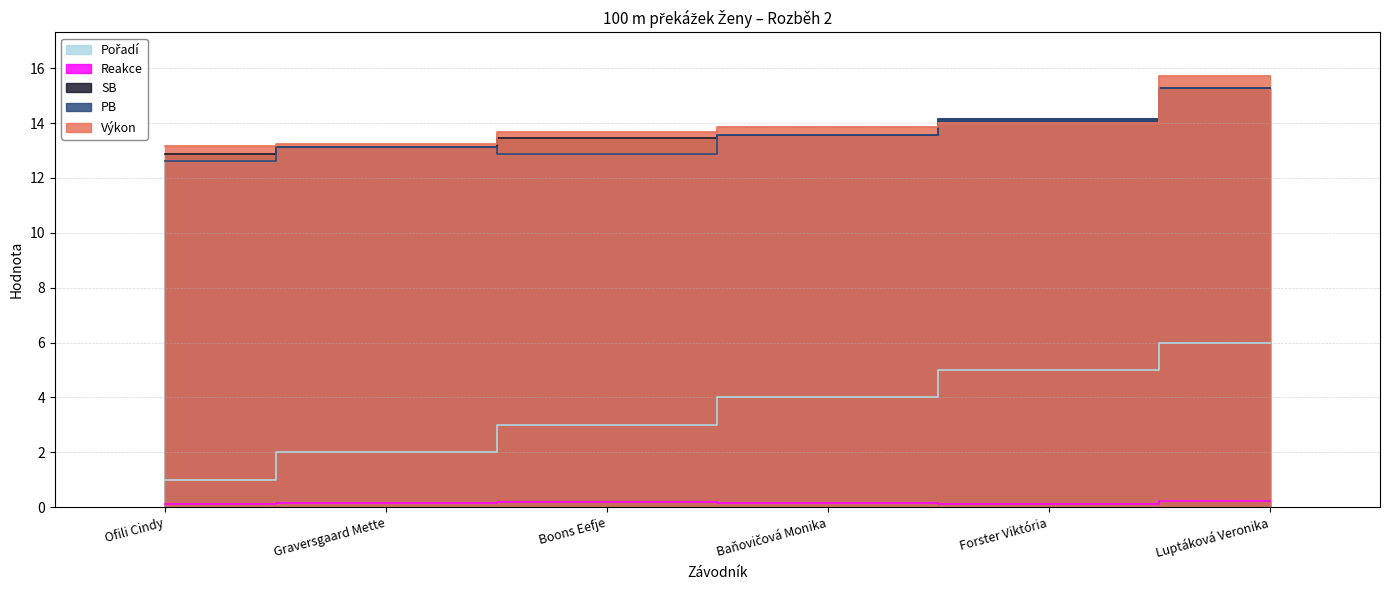

What is the label of the 2nd point from the left?

Graversgaard Mette